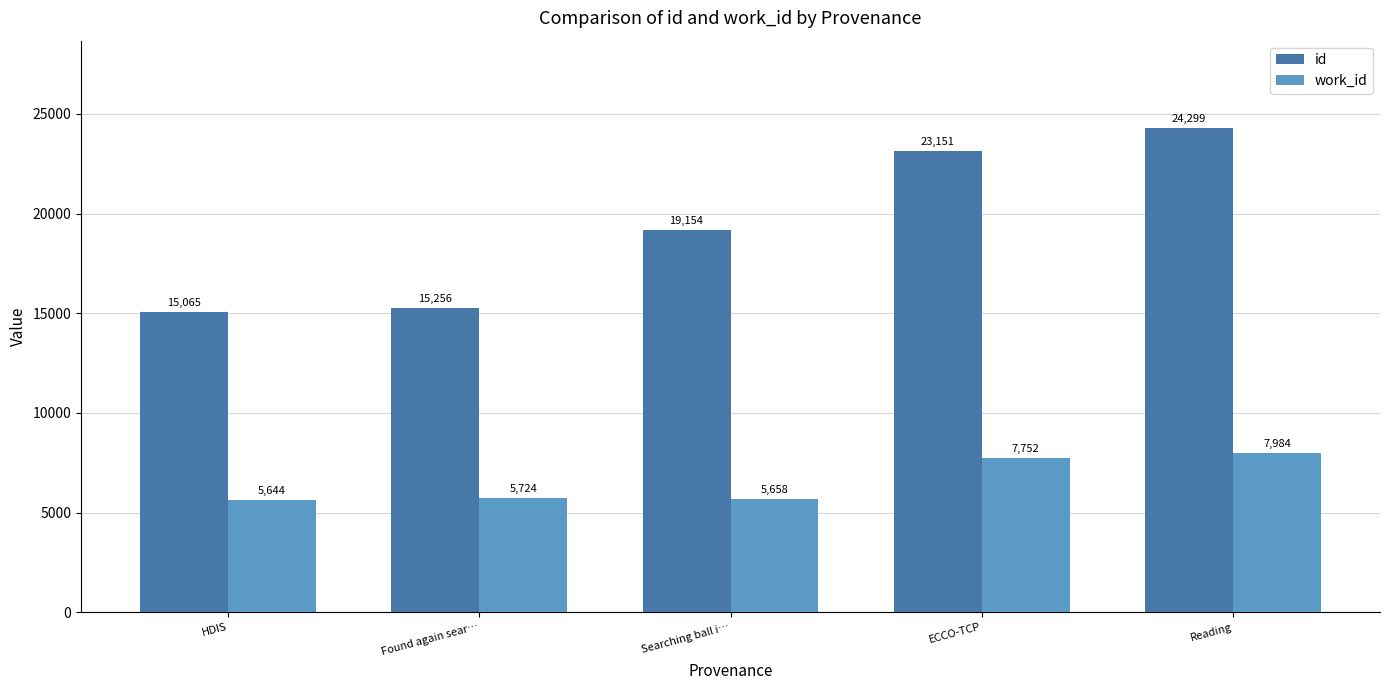

What is the total value across all series at Found again sear…?

20980.0